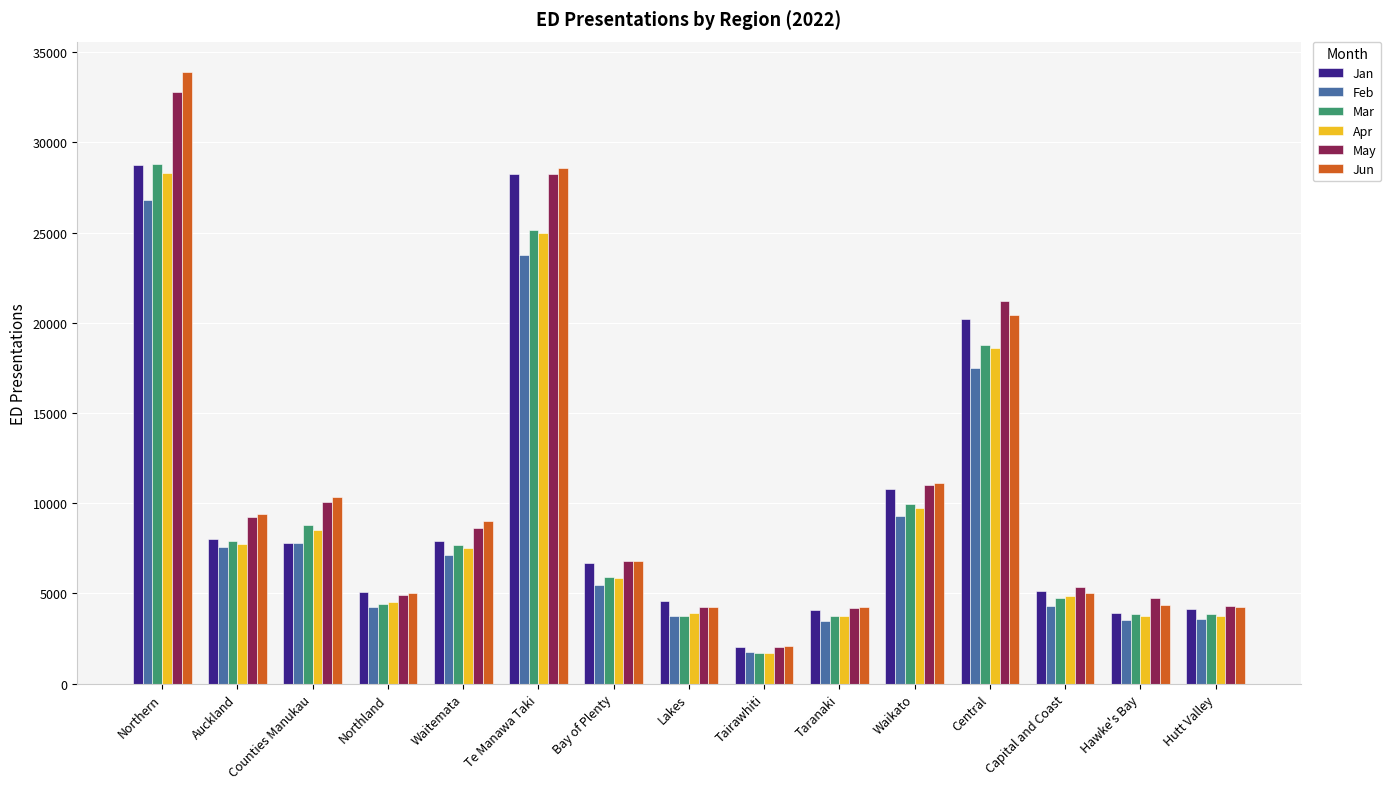

Which series has the widest spread of values?

Jun